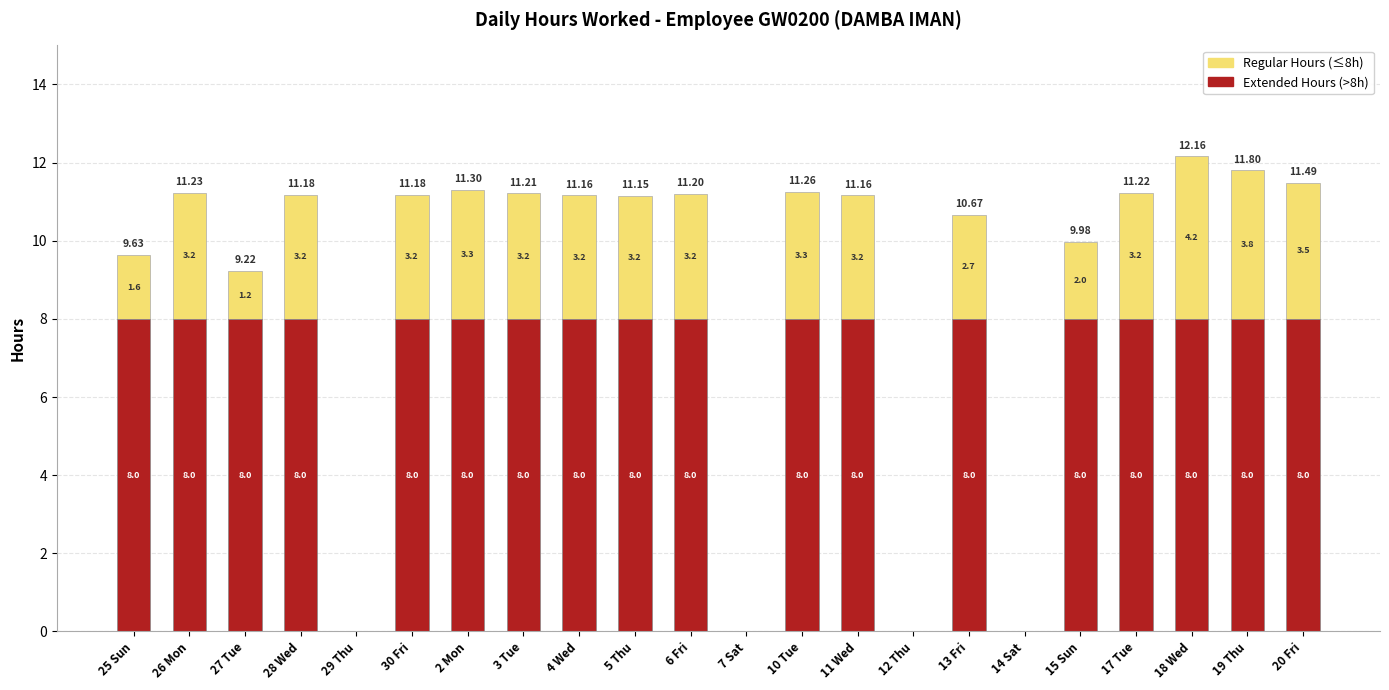

At which category is the sum across all series the highest?

18 Wed